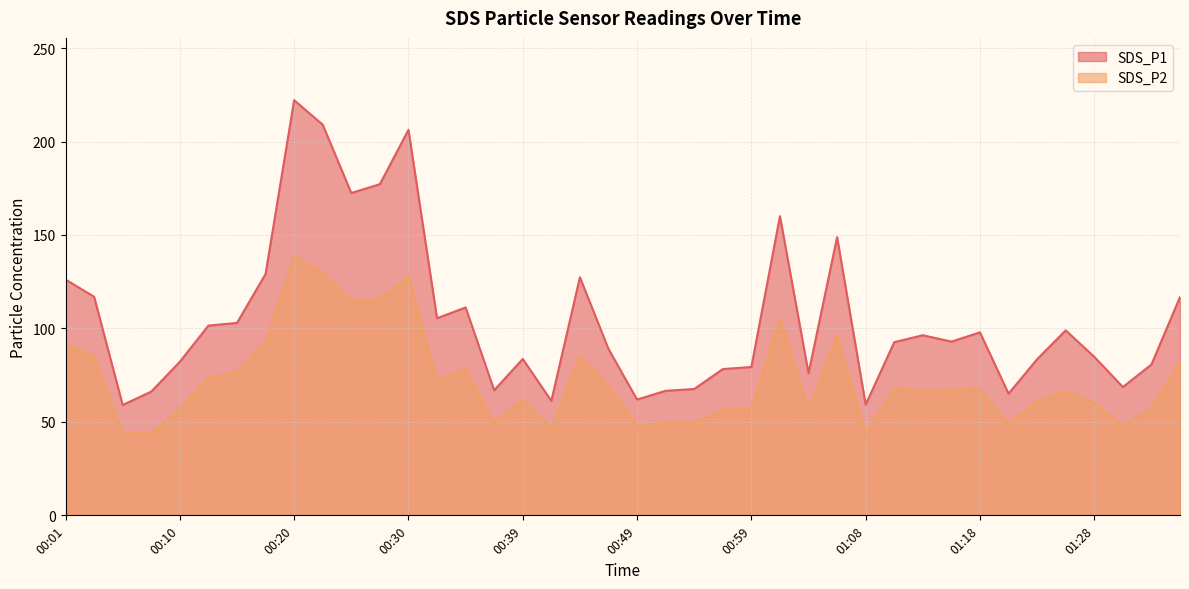

What is the total value across all series at 00:25?

287.5